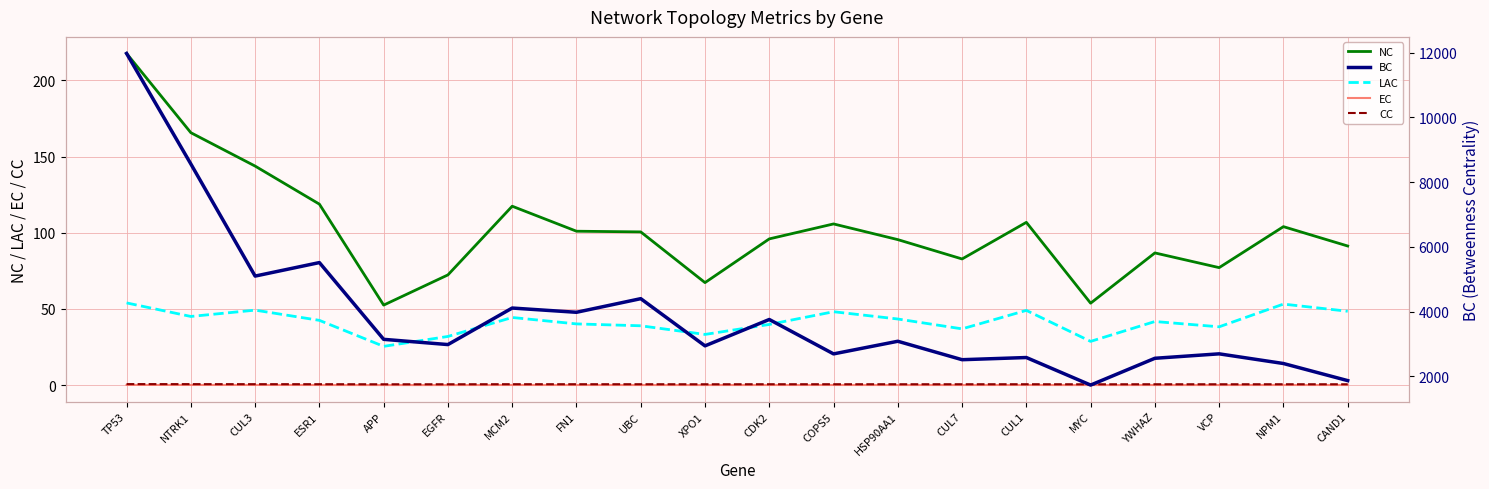

True or false: EC has a value of 0.1 at MCM2.

True